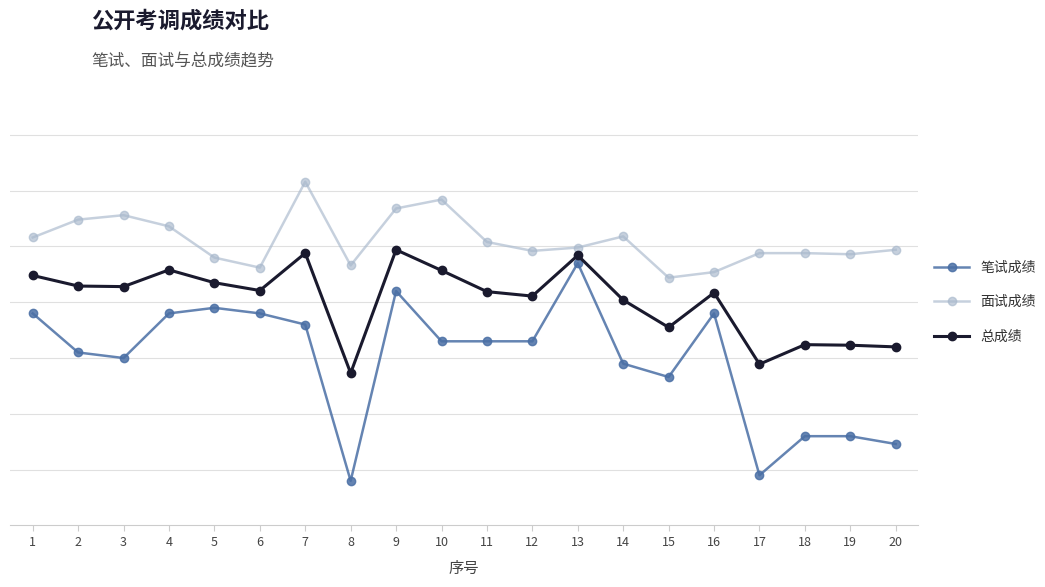

True or false: 面试成绩 has more than 1 interior local peaks.

True